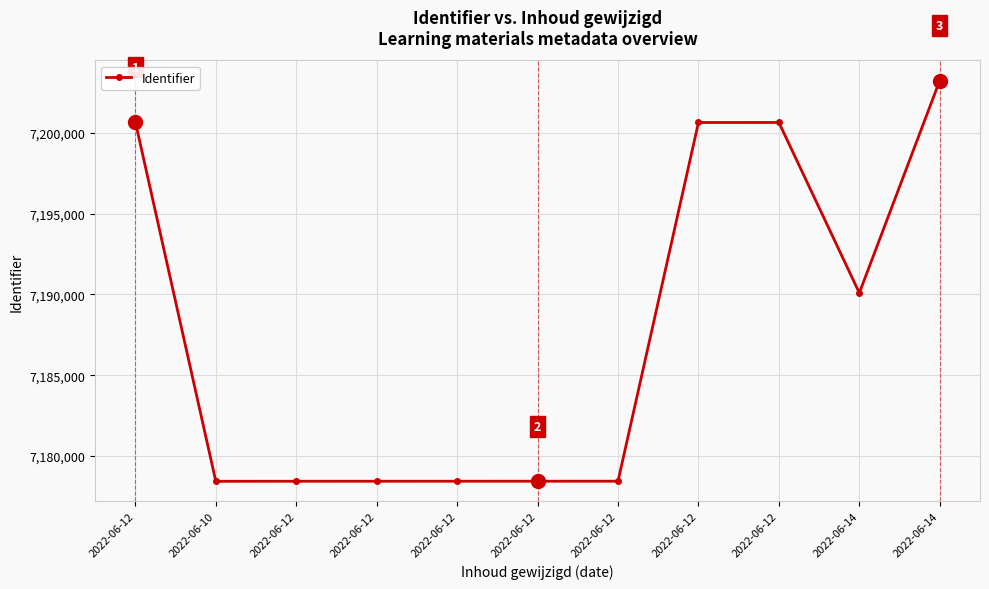

What is the difference between the values at 2022-06-12 and 2022-06-12?

22230